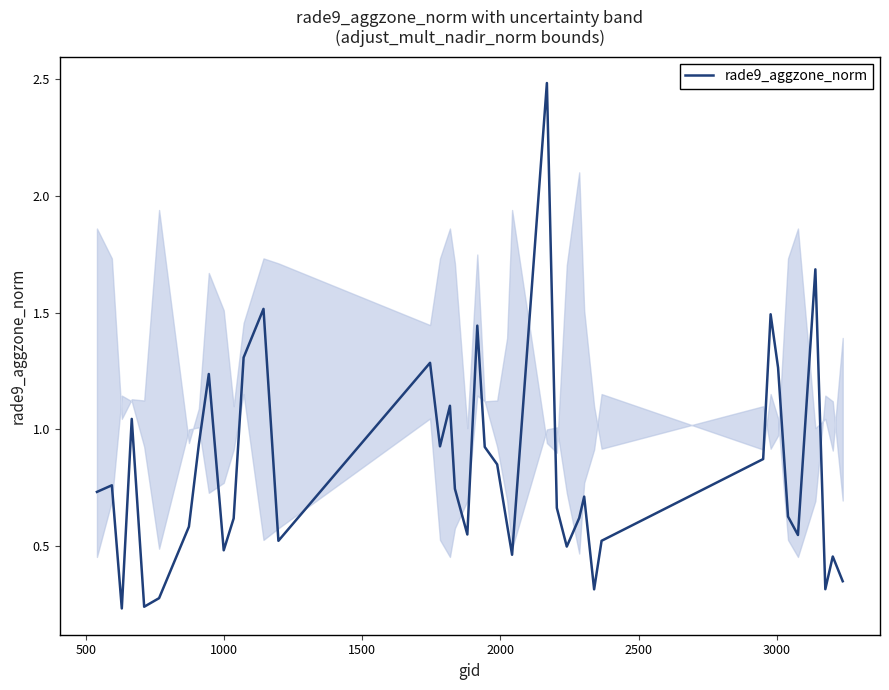

What is the difference between the maximum and minimum values?

2.3